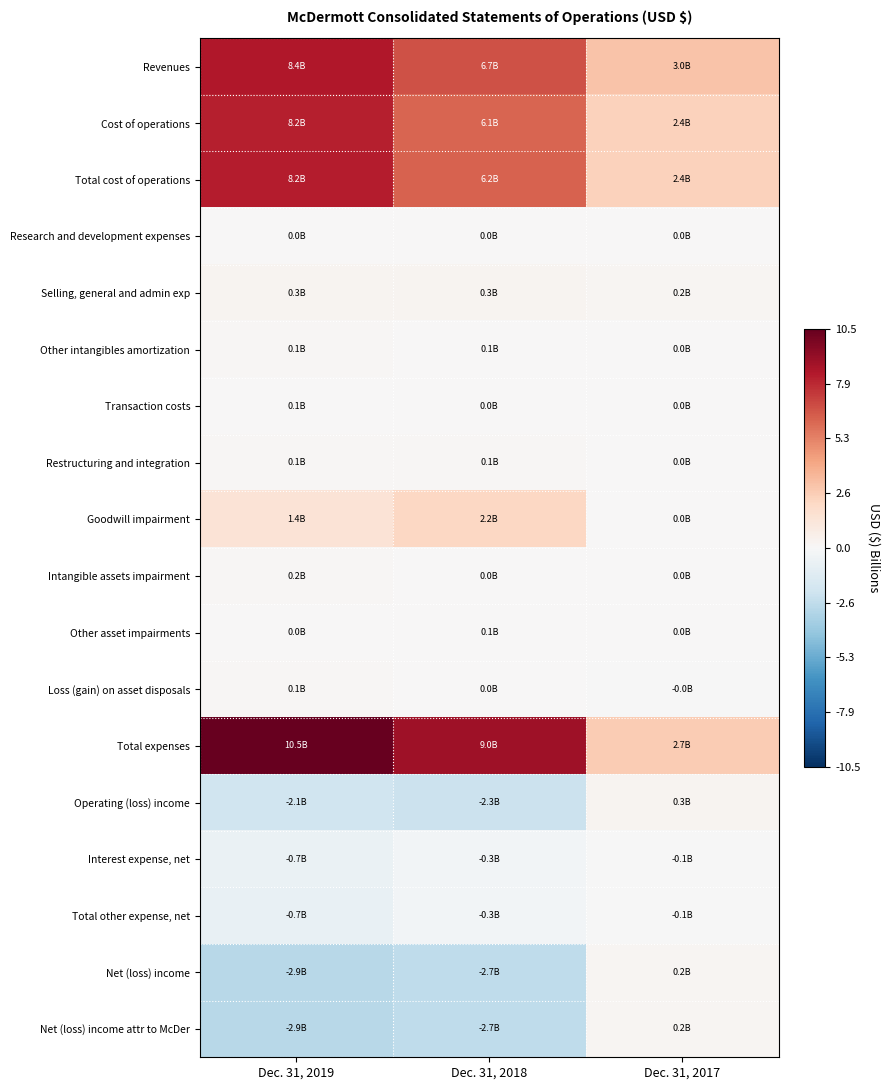

Which series has the largest range (max minus min)?

Total expenses